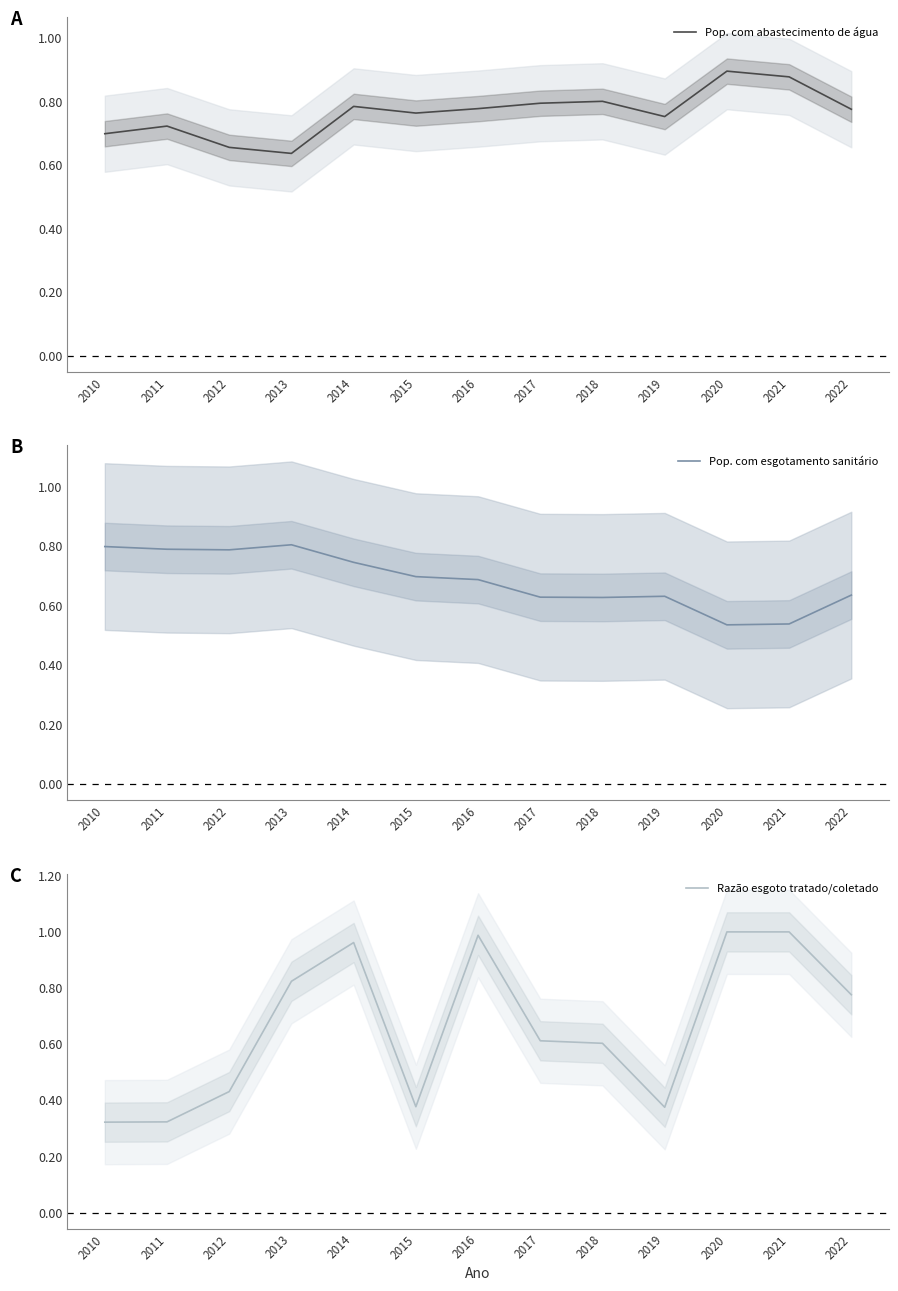

What is the total value across all series at 2010?

1.8